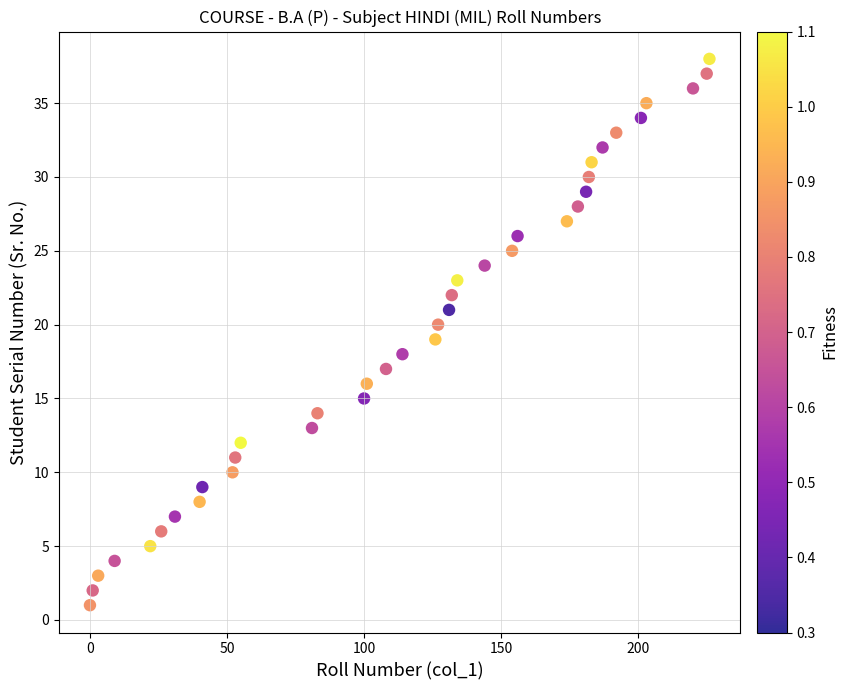

What is the range of X values (max minus min)?

226